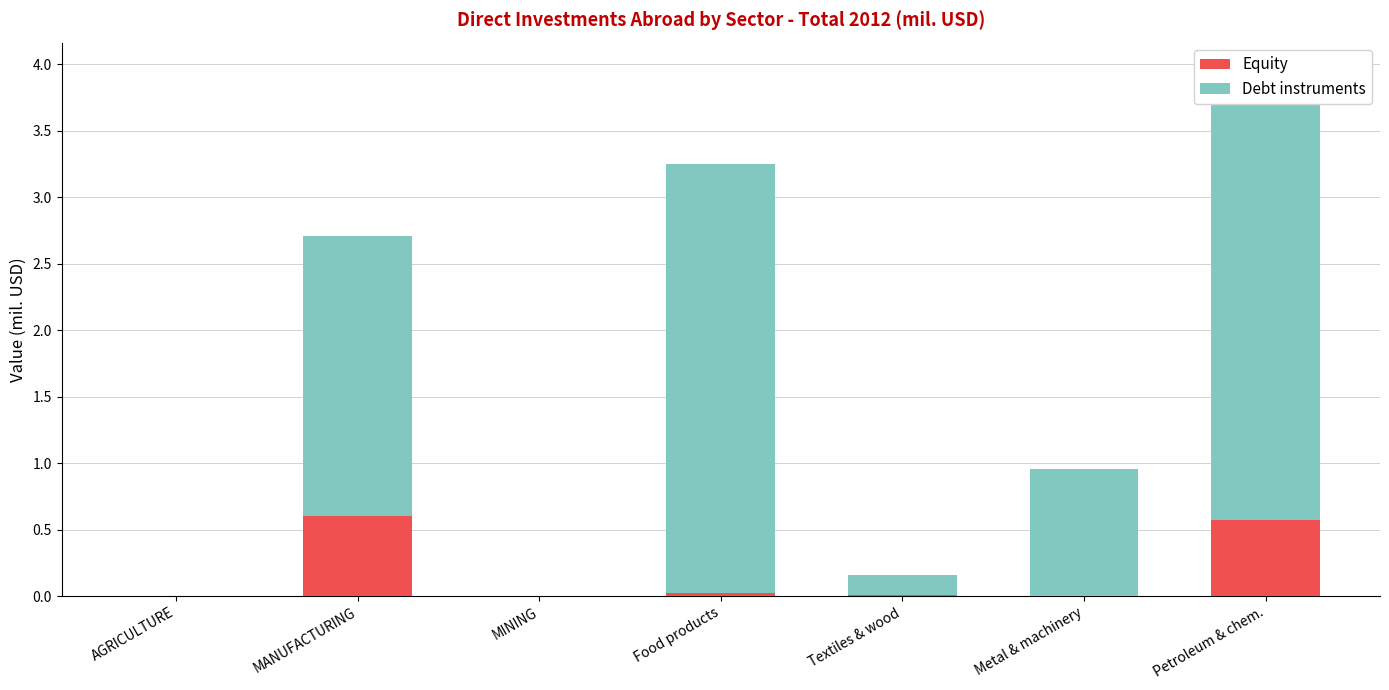

What value does the Debt instruments series have at Textiles & wood?

0.2